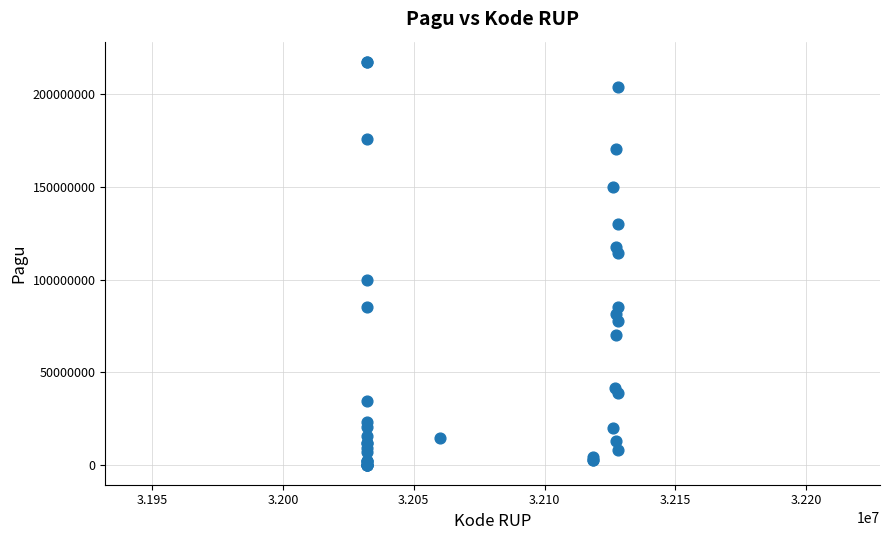

What Y value in the scatter plot is closest to 108830000?

114296000